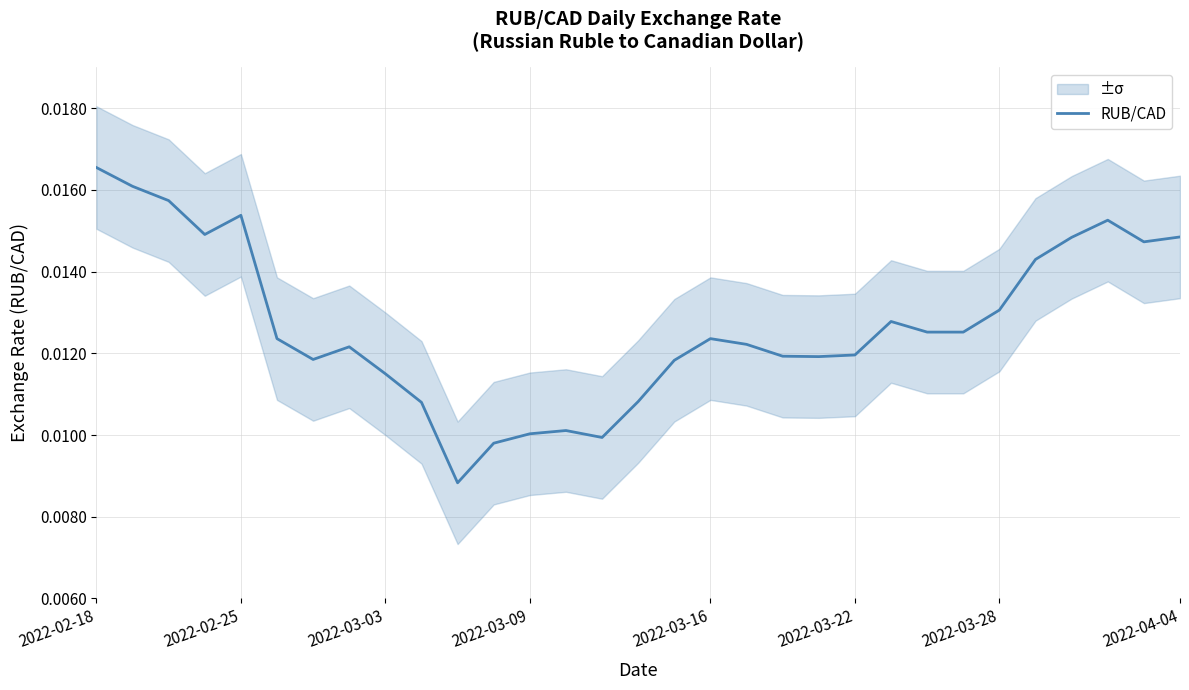

Does the chart display data point markers on the line(s)?

No